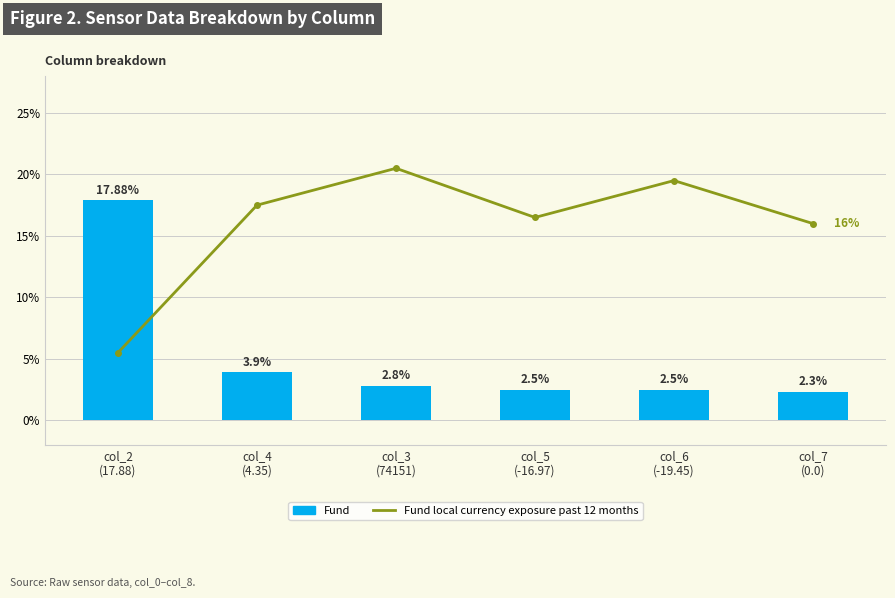

At which category is the sum across all series the highest?

col_2
(17.88)